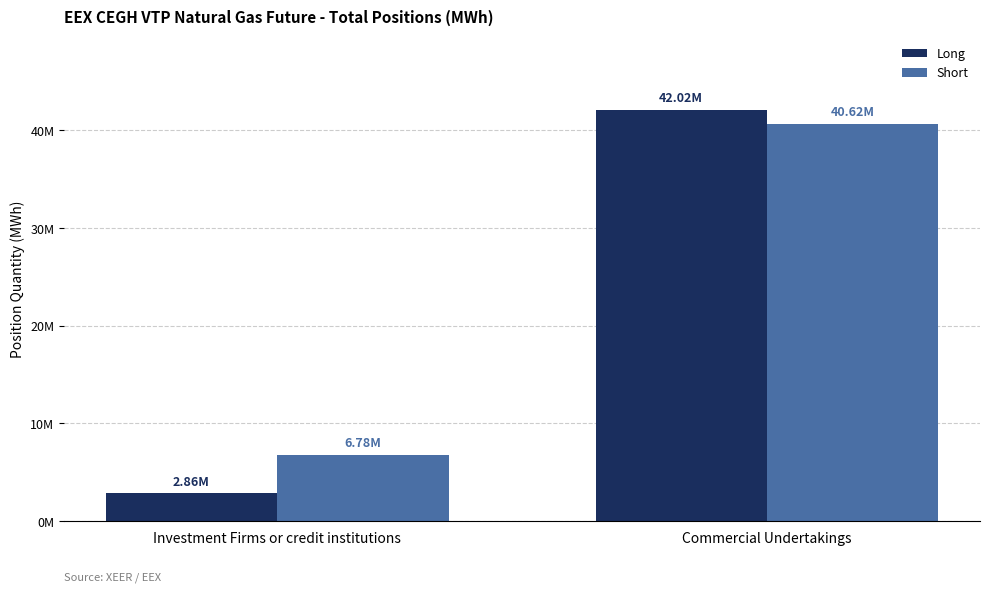

Which series changed the most between Investment Firms or credit institutions and Commercial Undertakings?

Long